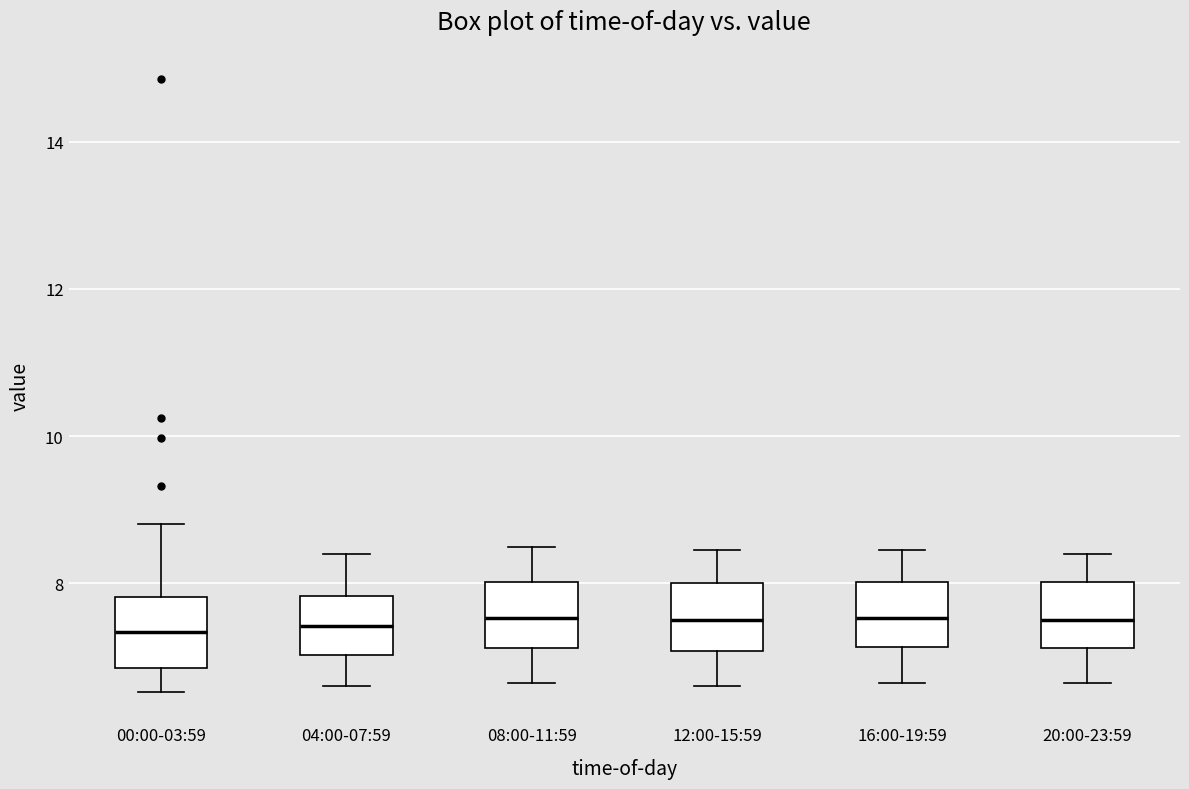

Where is the lower edge of the box for 20:00-23:59 on the y-axis? The values are not printed on the chart, so give them approximately, as read against the axis.

7.2